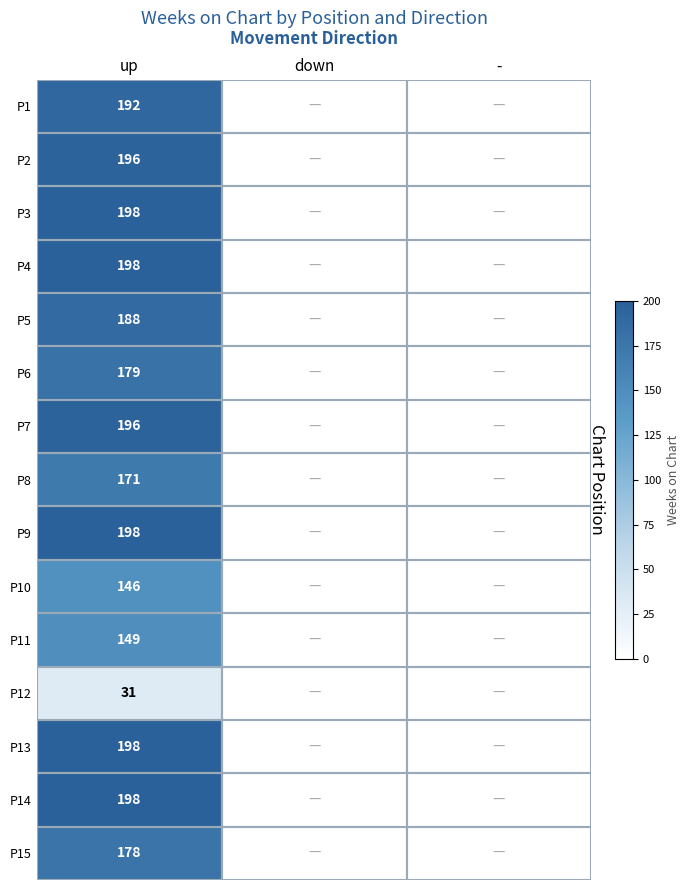

The value of P15 at up is 305. True or false?

False